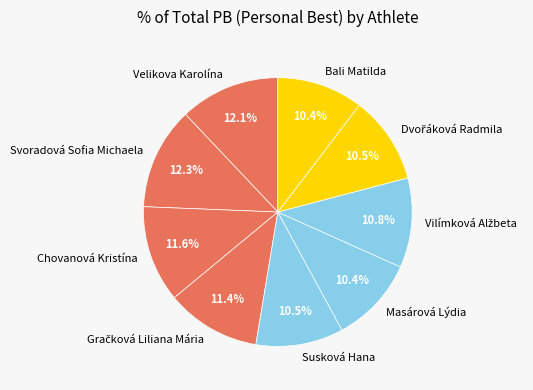

Approximately how many times larger is the value at Velikova Karolína compared to Chovanová Kristína?

1.0